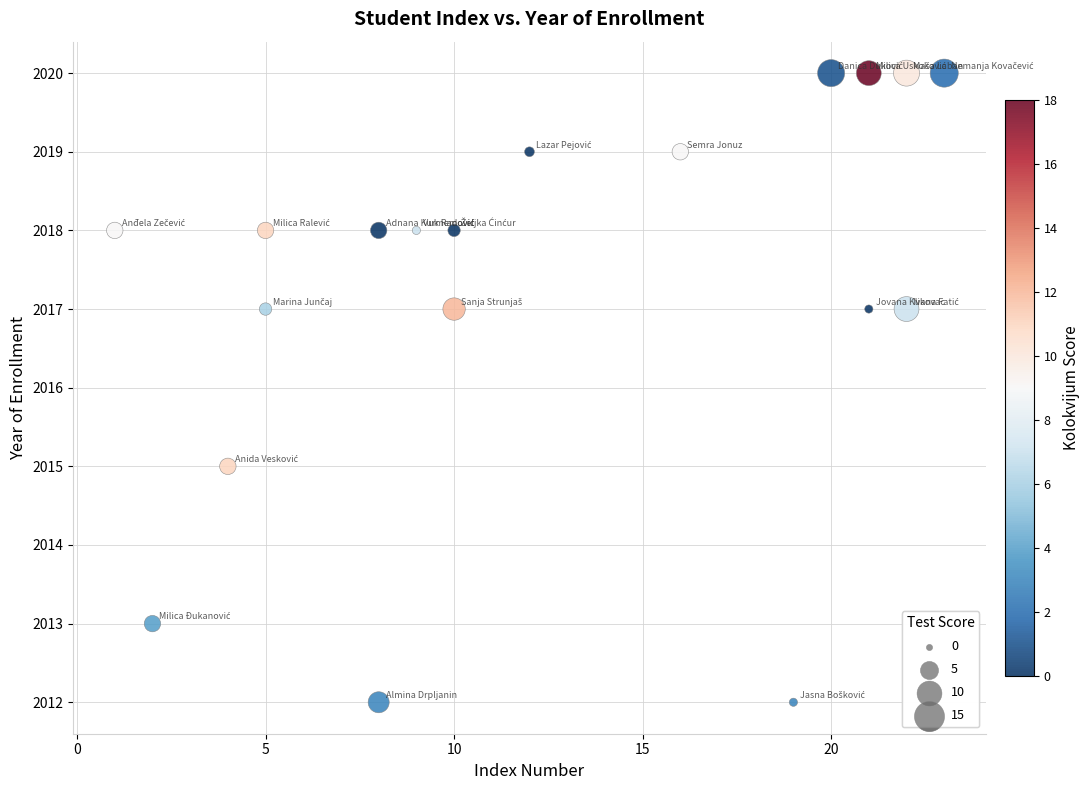

What is the range of X values (max minus min)?

22